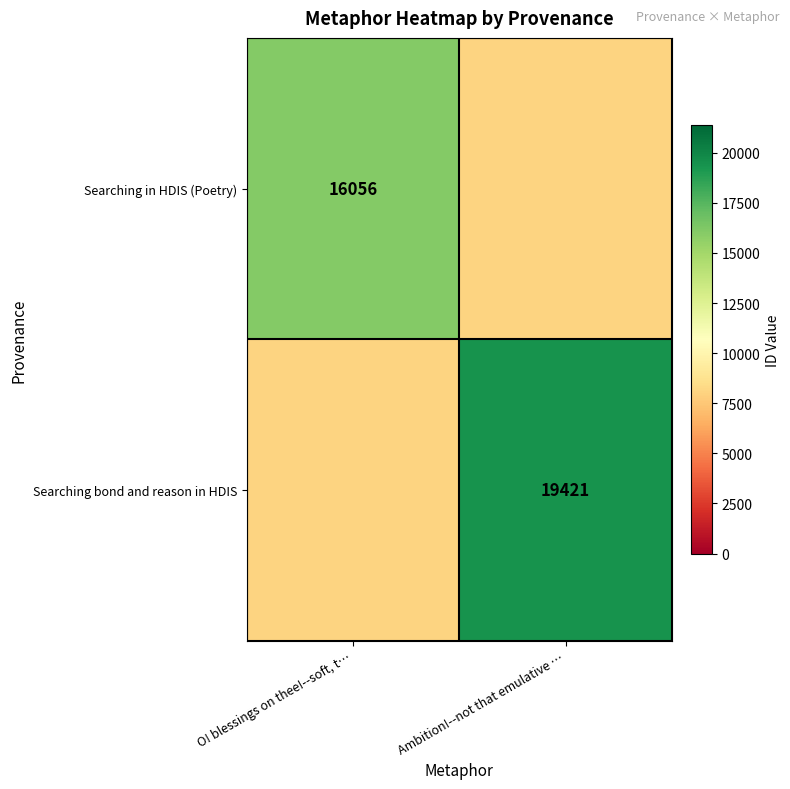

Which category has the highest value across all series?

Ambition!--not that emulative …